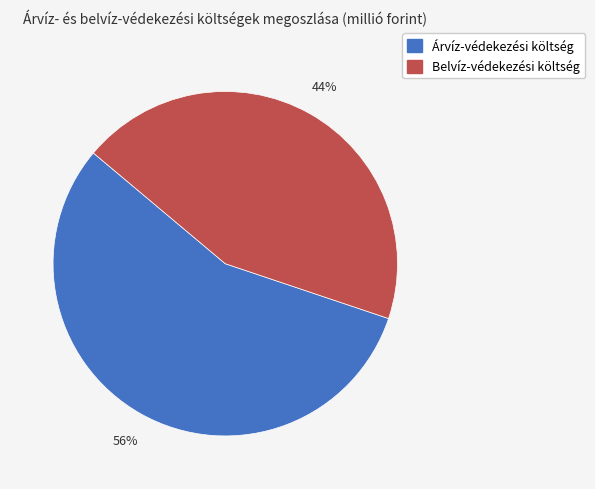

Between Árvíz-védekezési költség and Belvíz-védekezési költség, which is larger?

Árvíz-védekezési költség